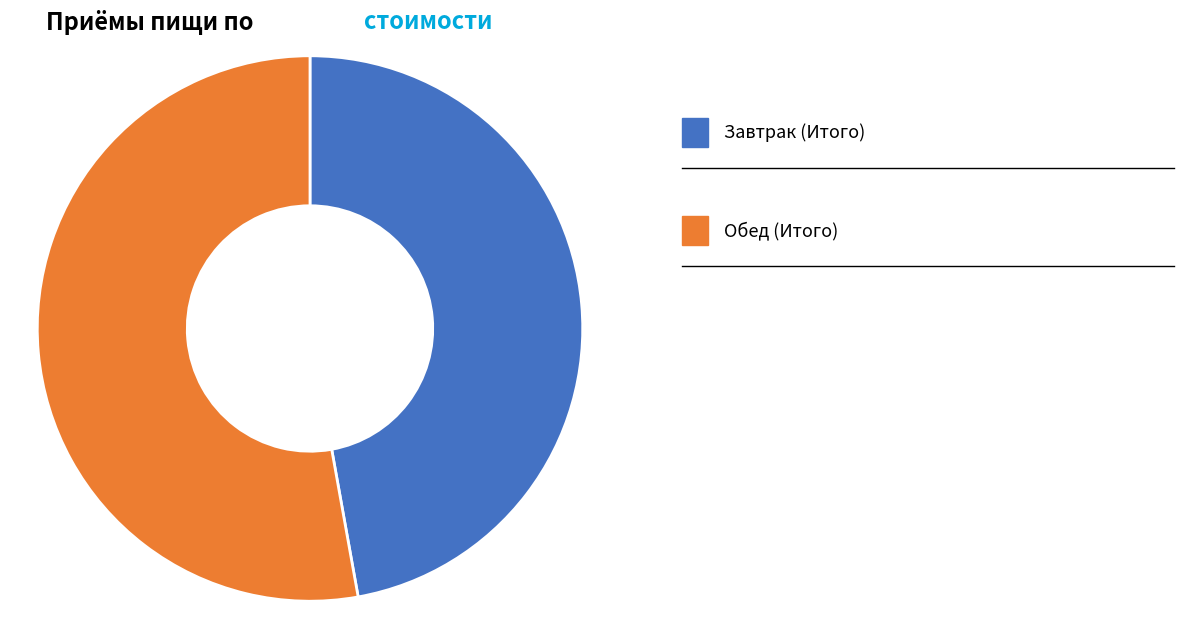

Is there a majority slice in this chart?

Yes